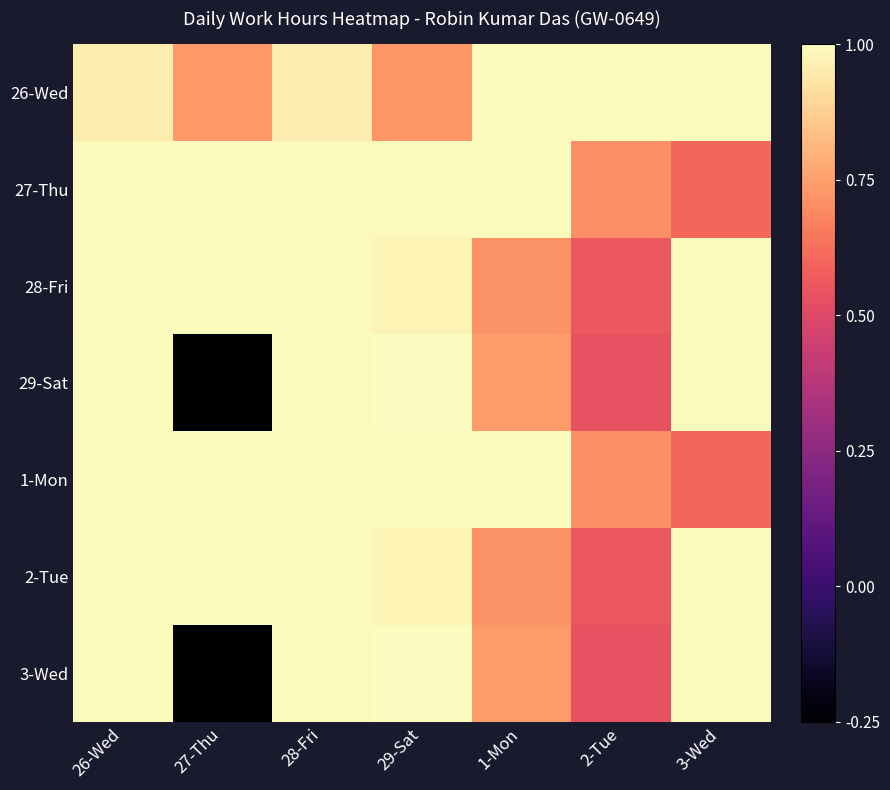

What is the total value across all series at 3-Wed?

6.2